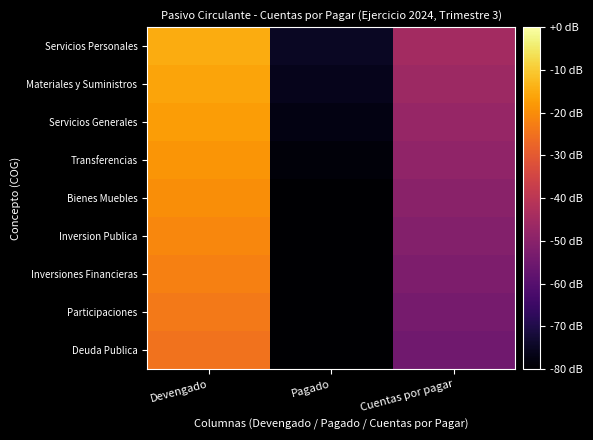

List the series in order of their peak value, lowest first.

Deuda Publica, Participaciones, Inversiones Financieras, Inversion Publica, Bienes Muebles, Transferencias, Servicios Generales, Materiales y Suministros, Servicios Personales